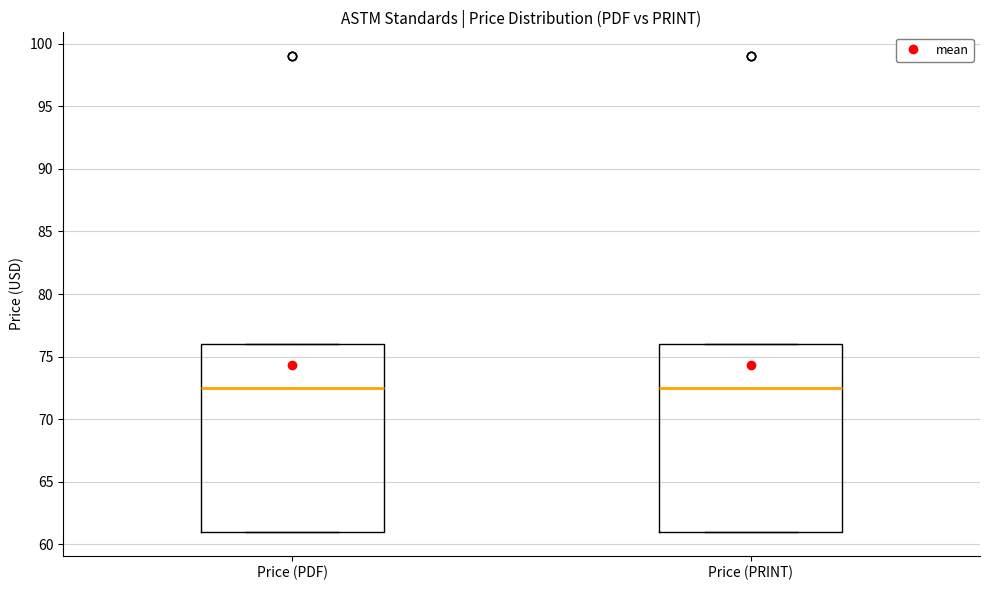

Reading left to right, read every box against the y-axis: the position of its median line, the range the box covers, and the ends of its whiskers. The values are not printed on the chart, so give them approximately, as read against the axis.

Price (PDF): median 72.5, box 61.0 to 76.0, whiskers 61.0 to 76.0
Price (PRINT): median 72.5, box 61.0 to 76.0, whiskers 61.0 to 76.0